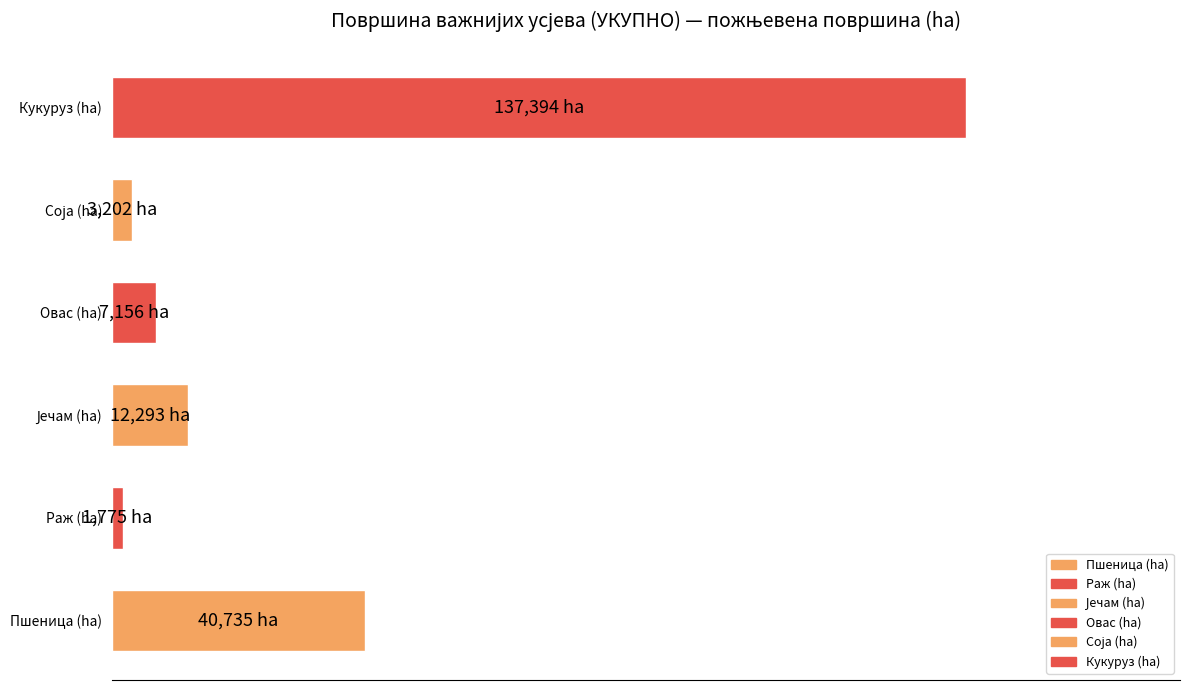

Does the chart contain any negative values?

No